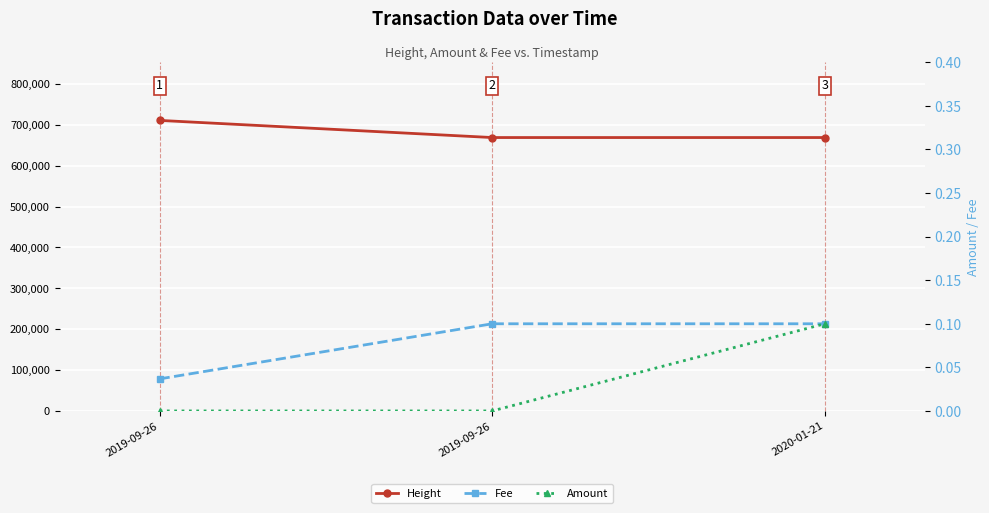

Rank the series at 2019-09-26 from lowest to highest value.

Amount, Fee, Height